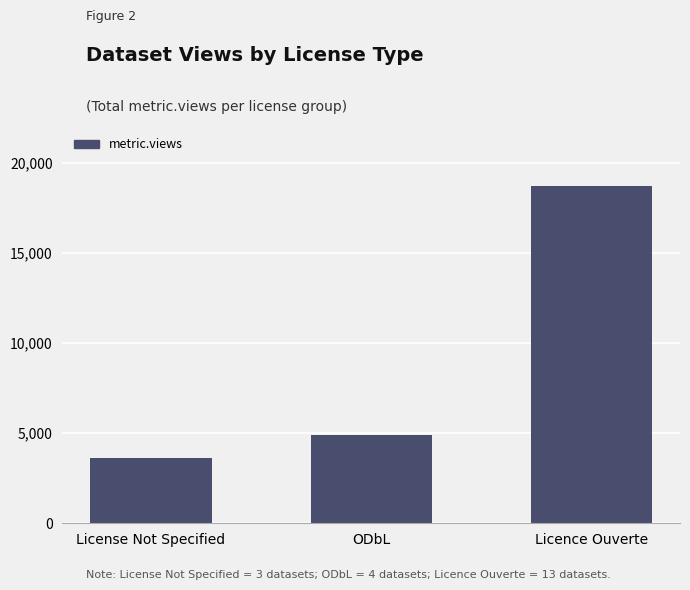

What is the change in value from License Not Specified to Licence Ouverte?

+15073